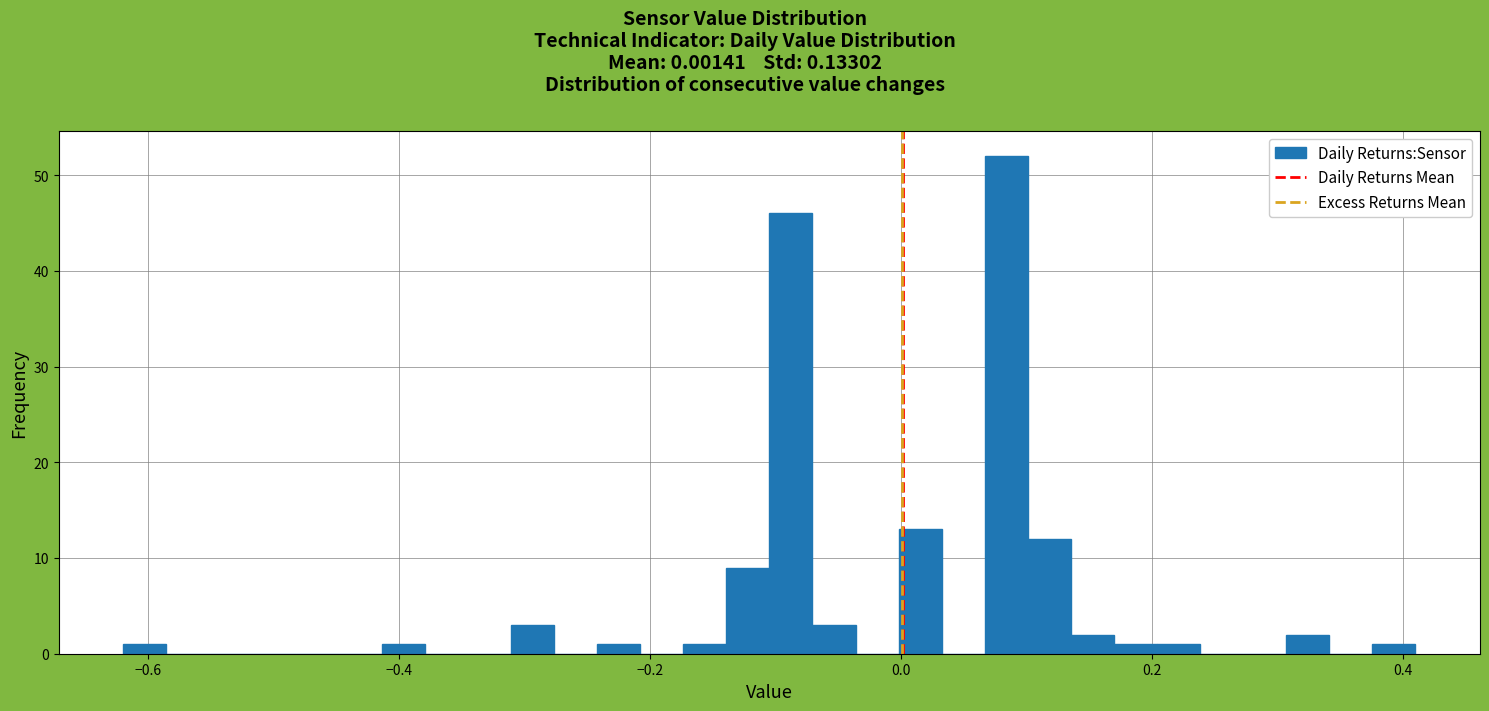

Around what value on the x-axis is the tallest bar? Give the approximate position of its centre, as read against the axis.

0.08